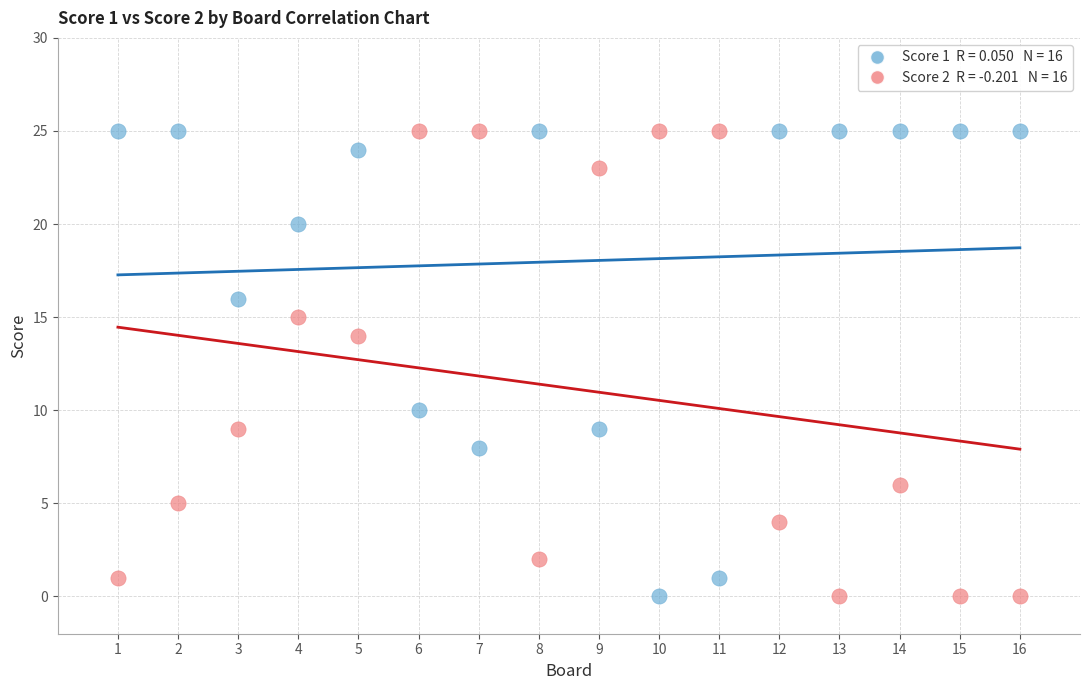

Across all data points, what is the range of X values (max minus min)?

15